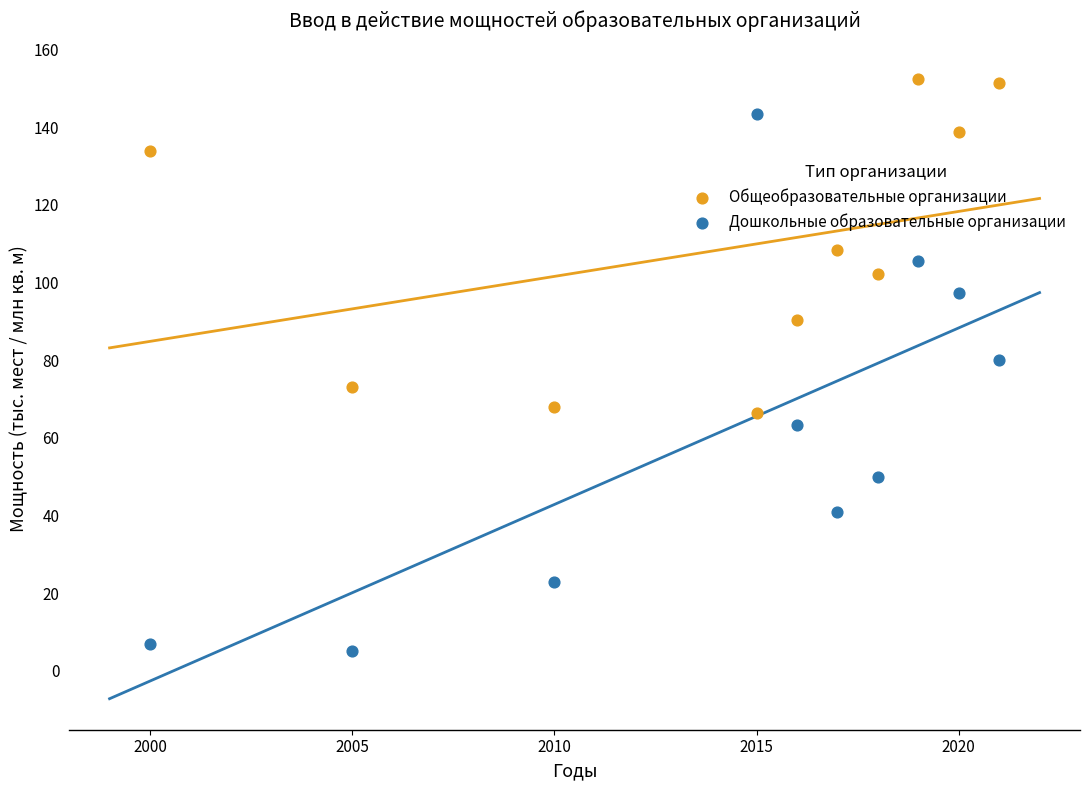

Which series reaches the minimum Y coordinate?

Дошкольные образовательные организации